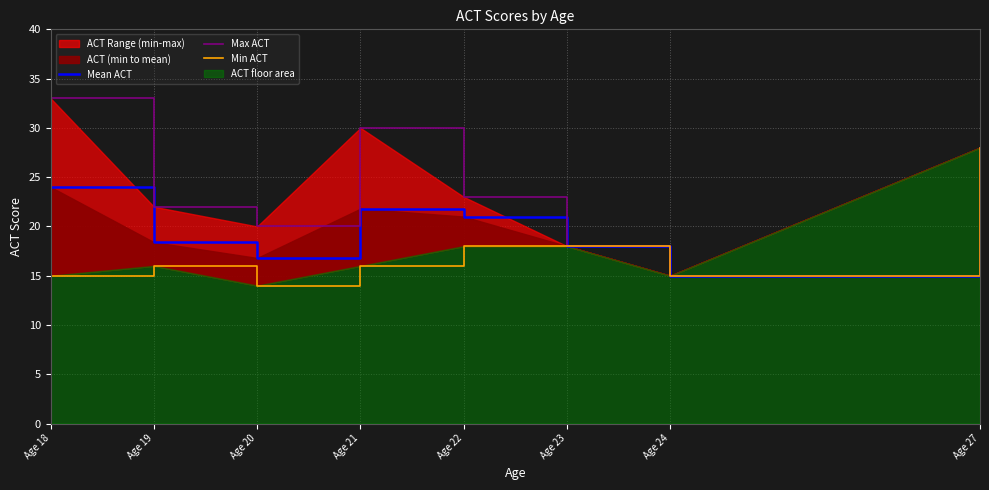

At which category does Mean ACT reach its first local peak?

Age 21